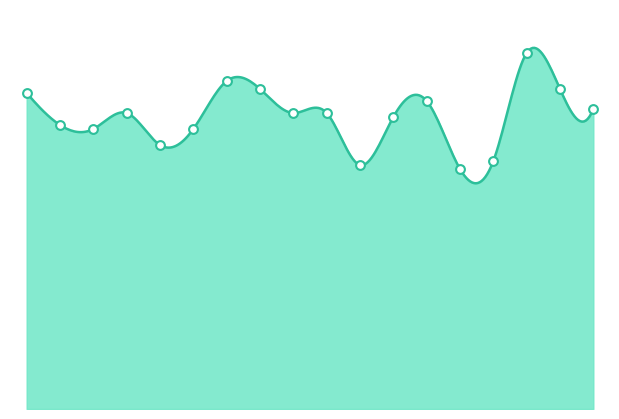

Which series has the largest total across all categories?

catching